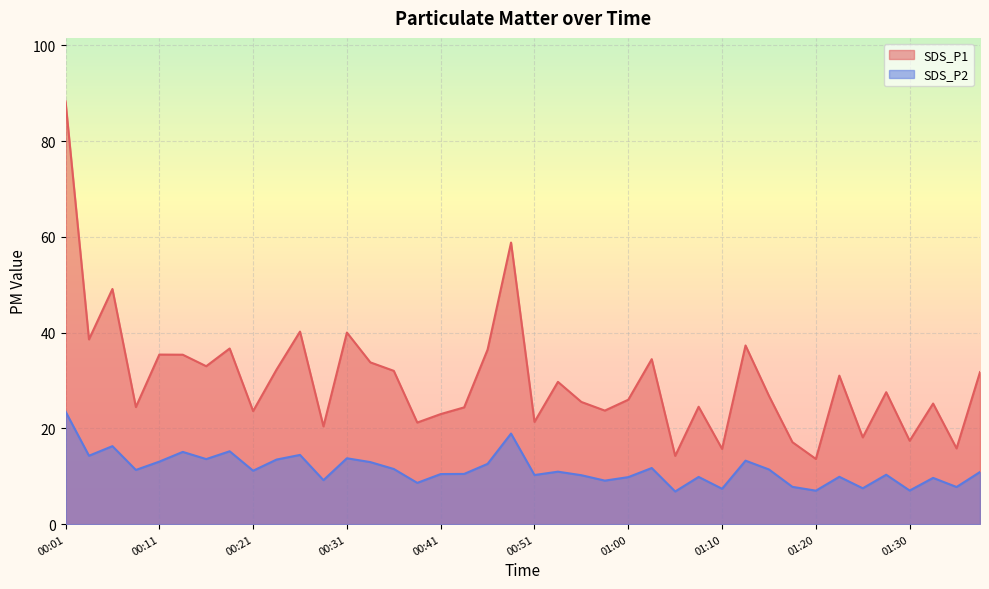

What is the value of the SDS_P2 point at the 17th from the left?

10.5